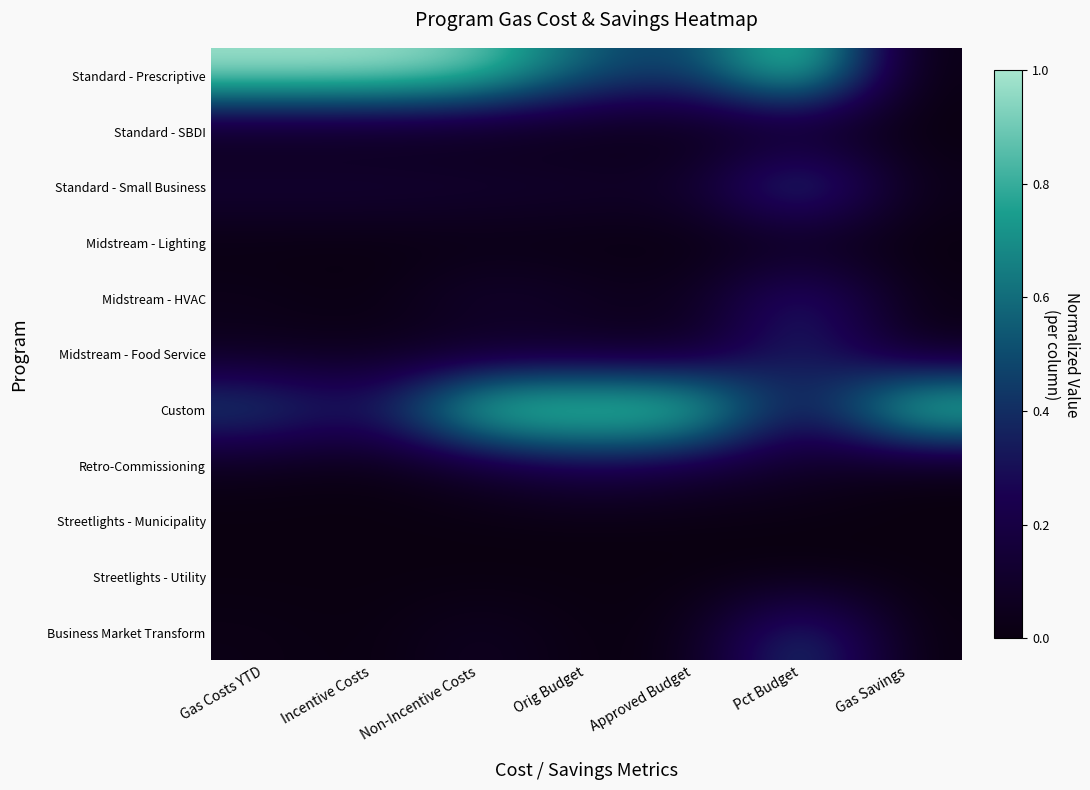

Which label corresponds to the smallest value in the chart?

Gas Costs YTD